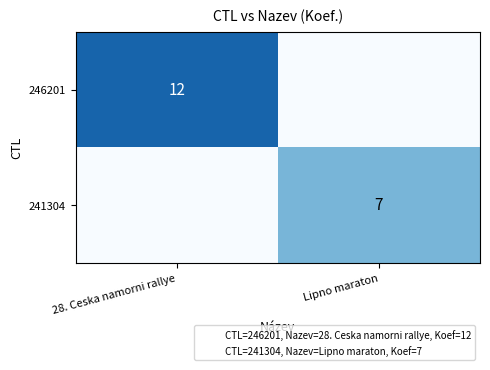

What is the highest value of the 241304 series?

7